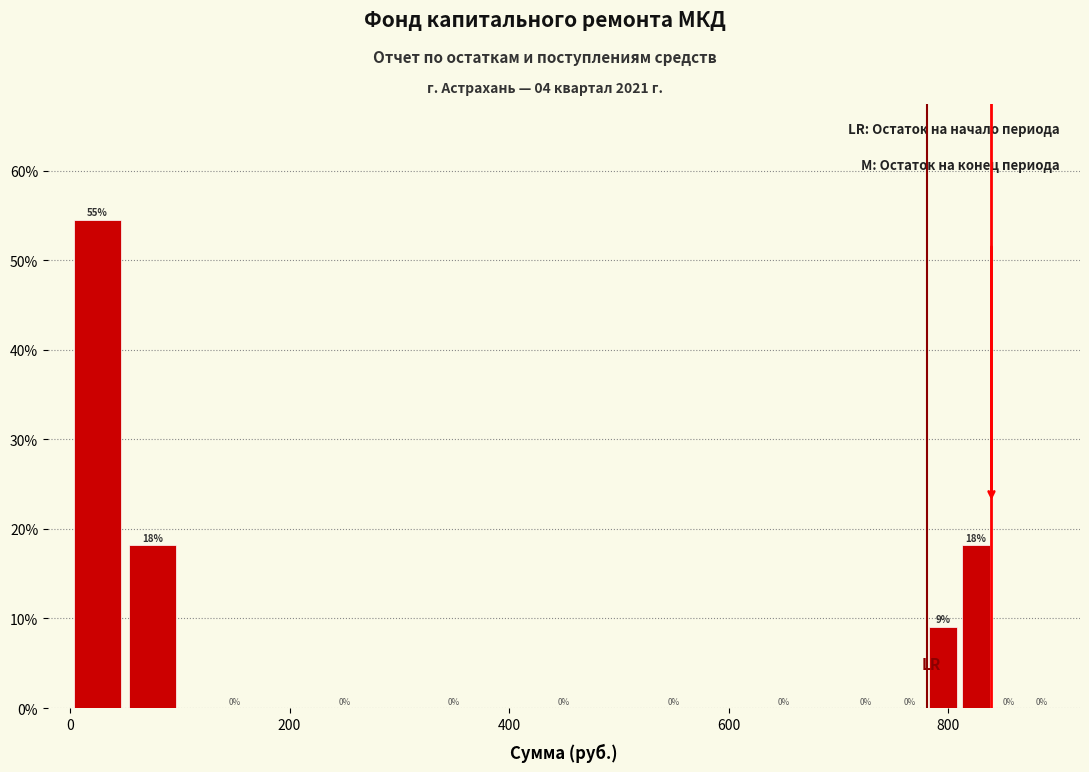

Read against the x-axis, roughly where is the centre of the tallest bar?

20